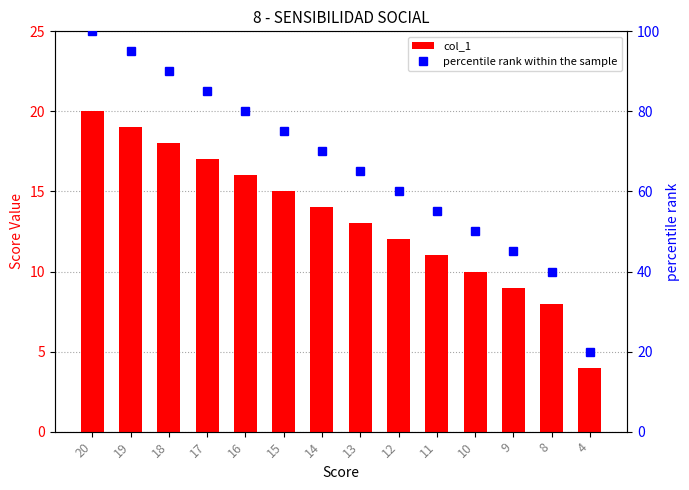

True or false: percentile rank within the sample has a value of 60.0 at 12.

True